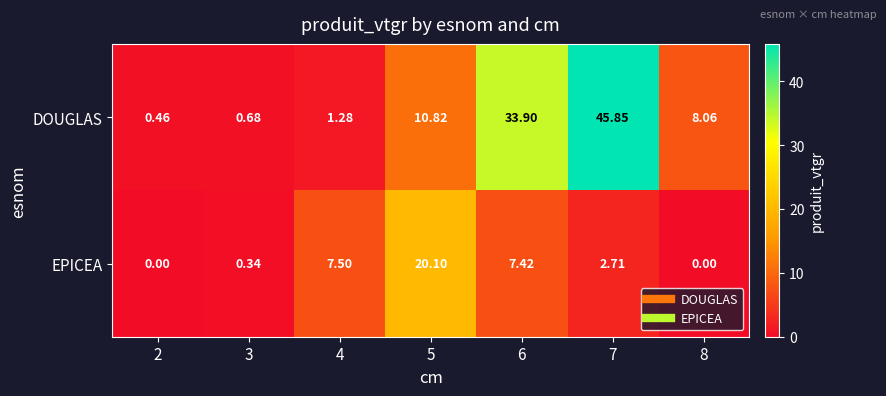

Rank the series by their maximum value, from lowest to highest.

EPICEA, DOUGLAS